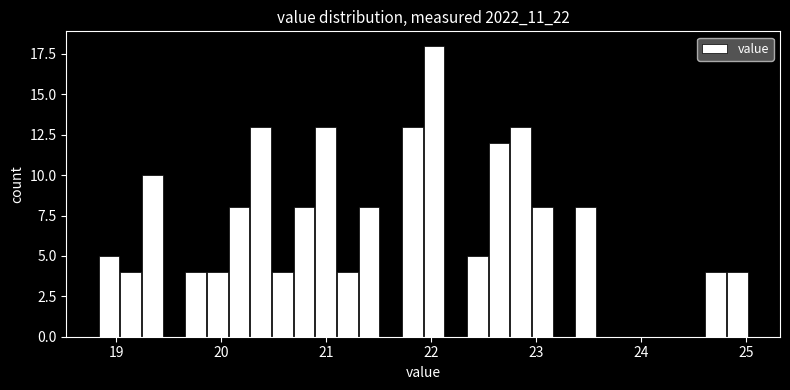

Around what value on the x-axis is the tallest bar? Give the approximate position of its centre, as read against the axis.

22.0